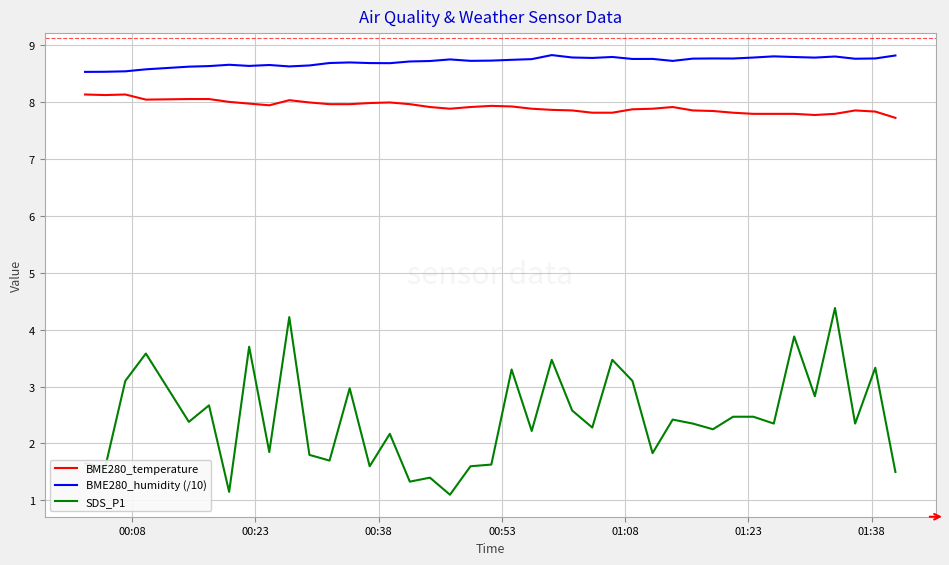

True or false: SDS_P1 and BME280_temperature cross at least once.

False